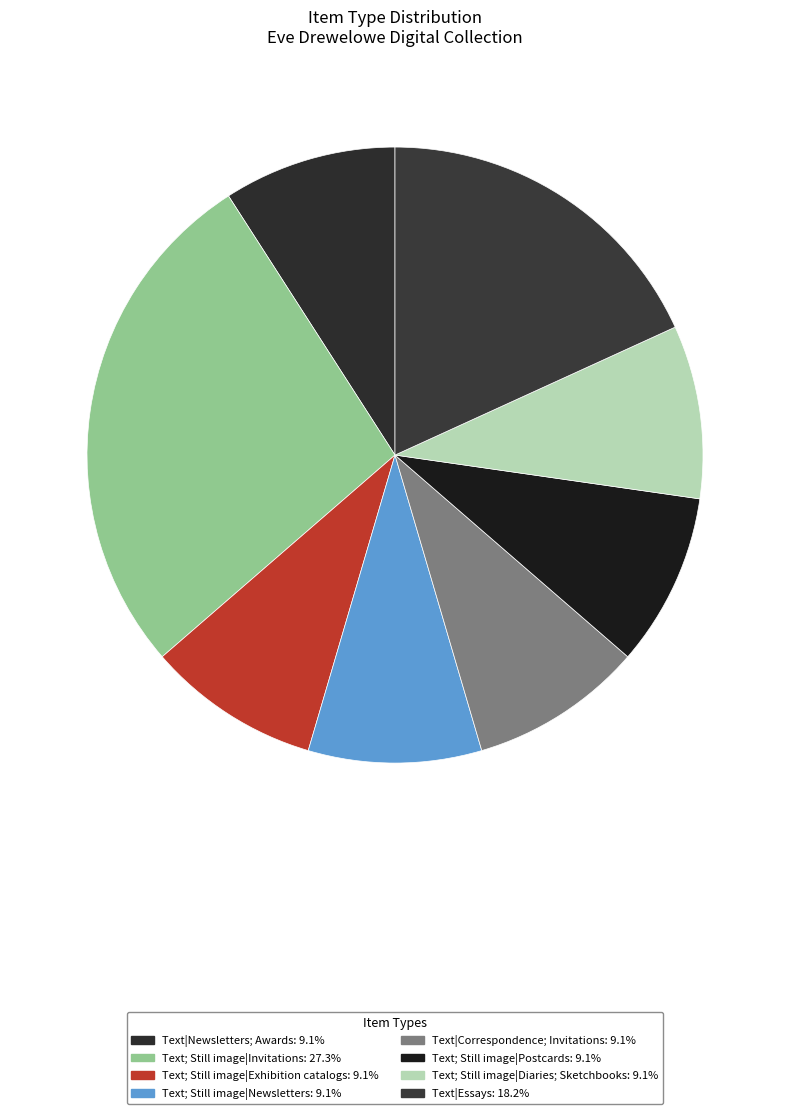

Is it true that Text; Still image|Postcards is 18% of the pie?

False